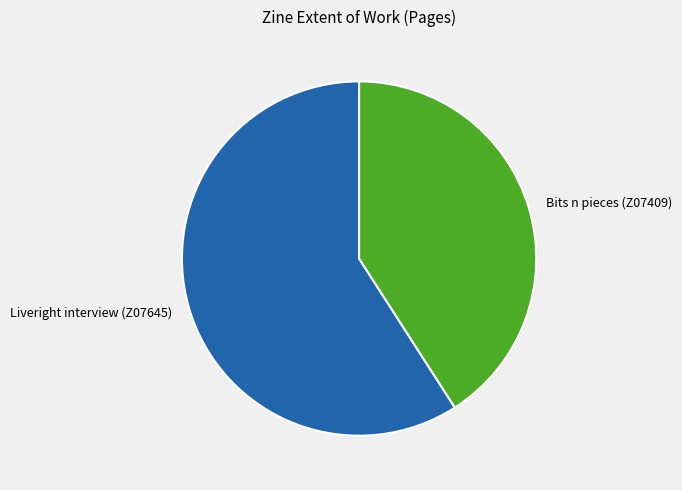

Combined, do Liveright interview (Z07645) and Bits n pieces (Z07409) account for over 50%?

Yes